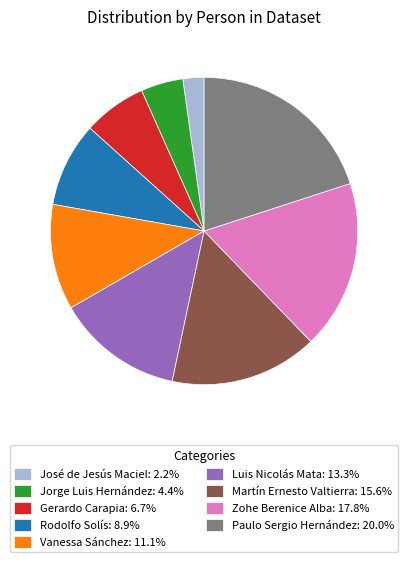

What is the smallest slice in the pie chart?

José de Jesús Maciel